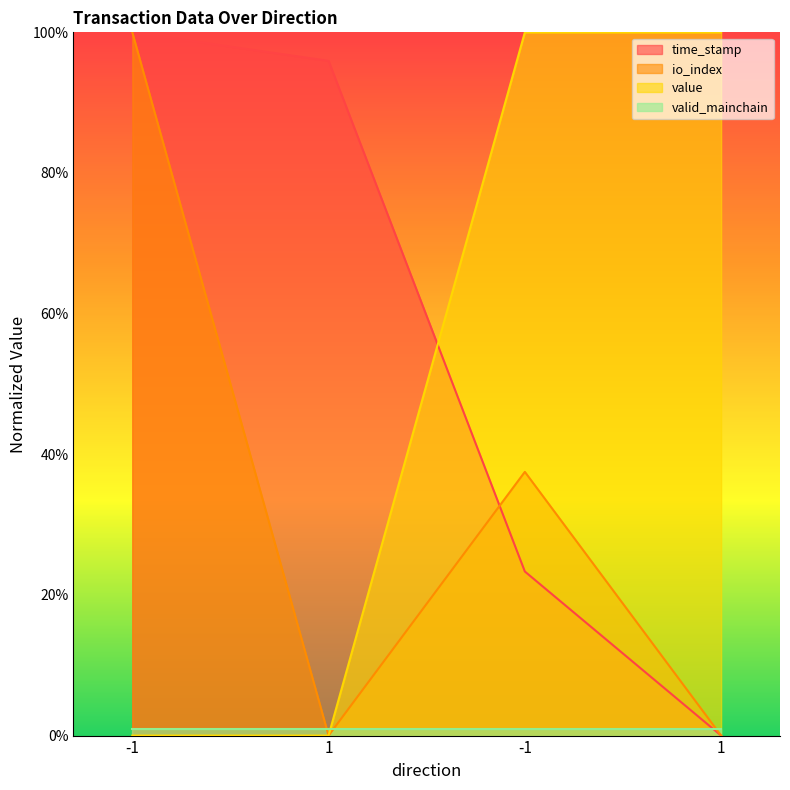

How many intersections are there between time_stamp and value?

1